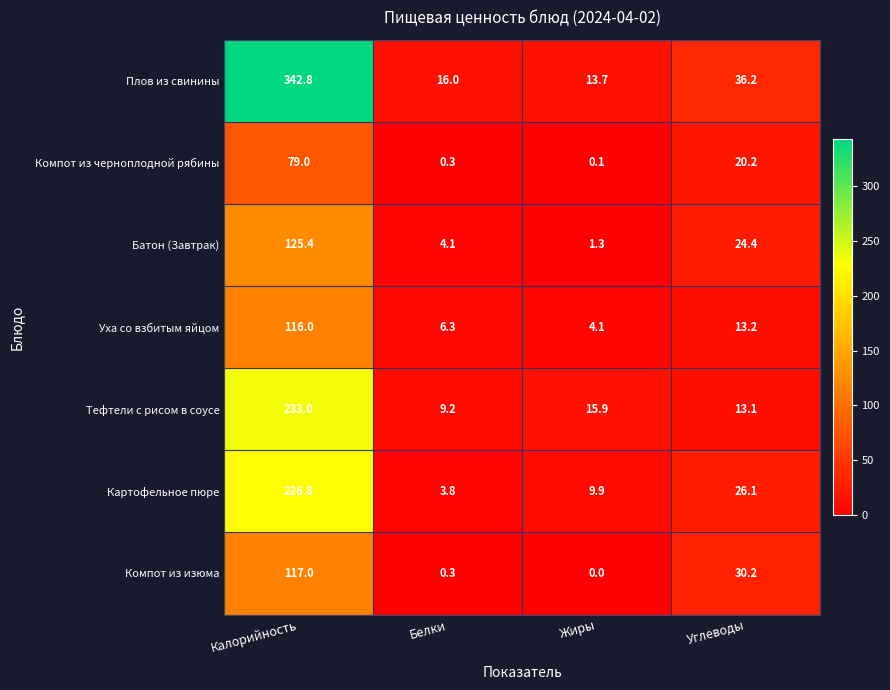

Which series changed the most between Белки and Углеводы?

Компот из изюма